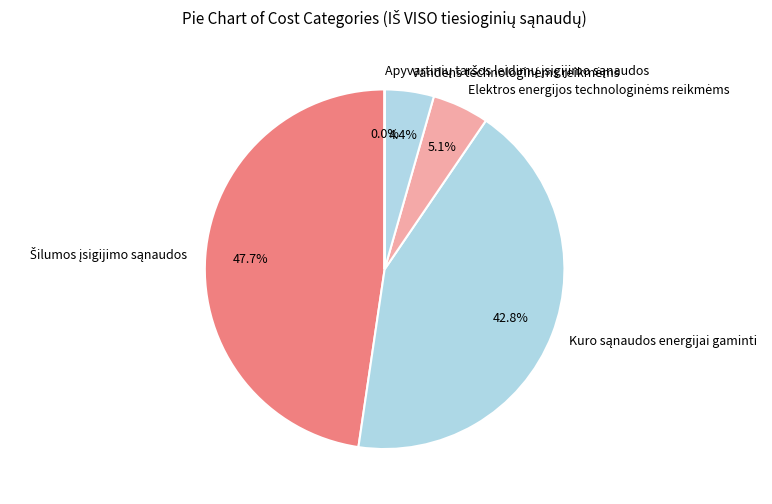

Does any single category account for the majority?

No